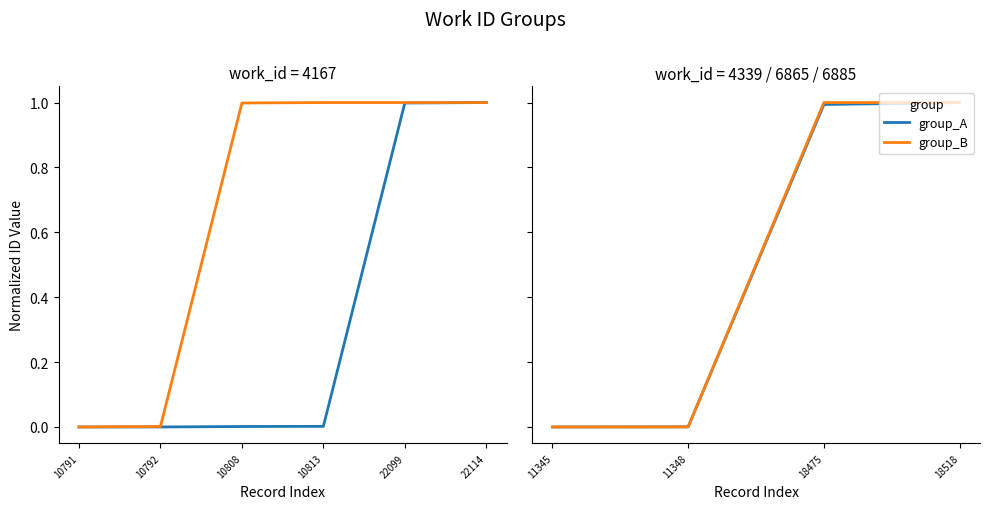

What is the difference between the maximum and minimum values in the group_A series?

1.0